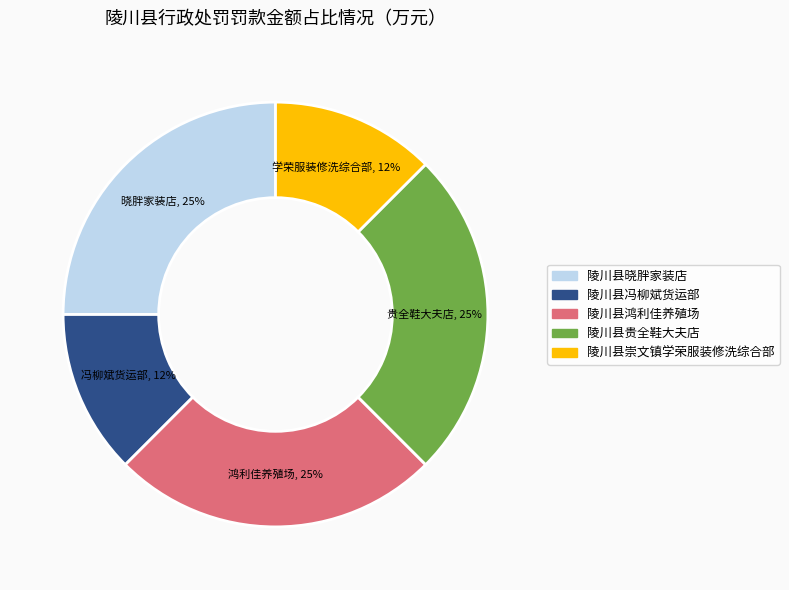

The 陵川县崇文镇学荣服装修洗综合部 slice represents 26% of the pie. True or false?

False